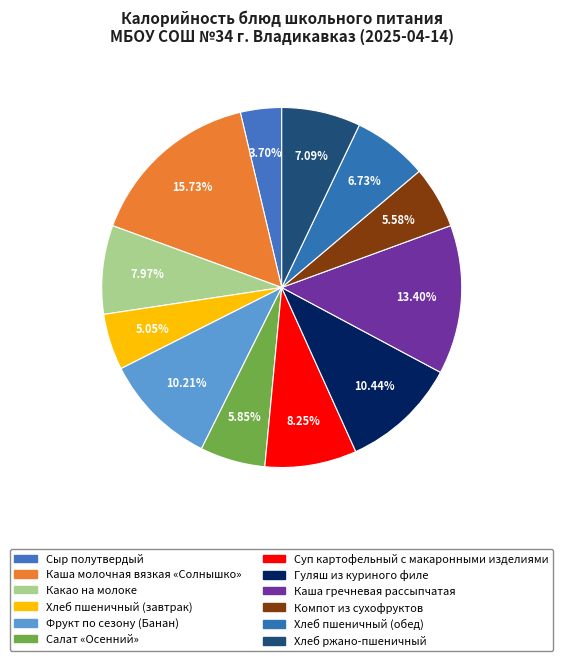

What is the change in value from Фрукт по сезону (Банан) to Каша гречневая рассыпчатая?

+44.6